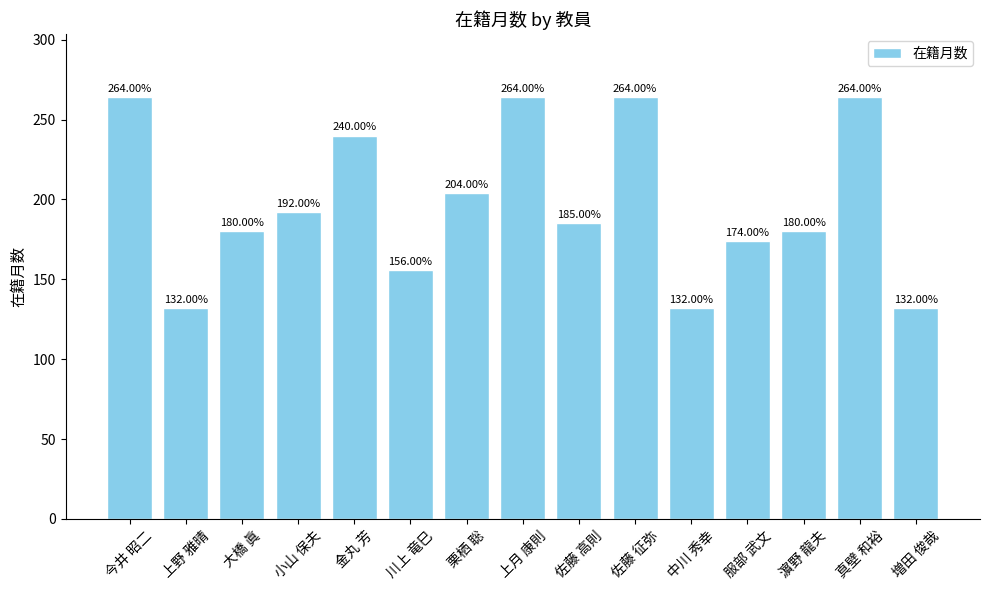

What is the average value?

198